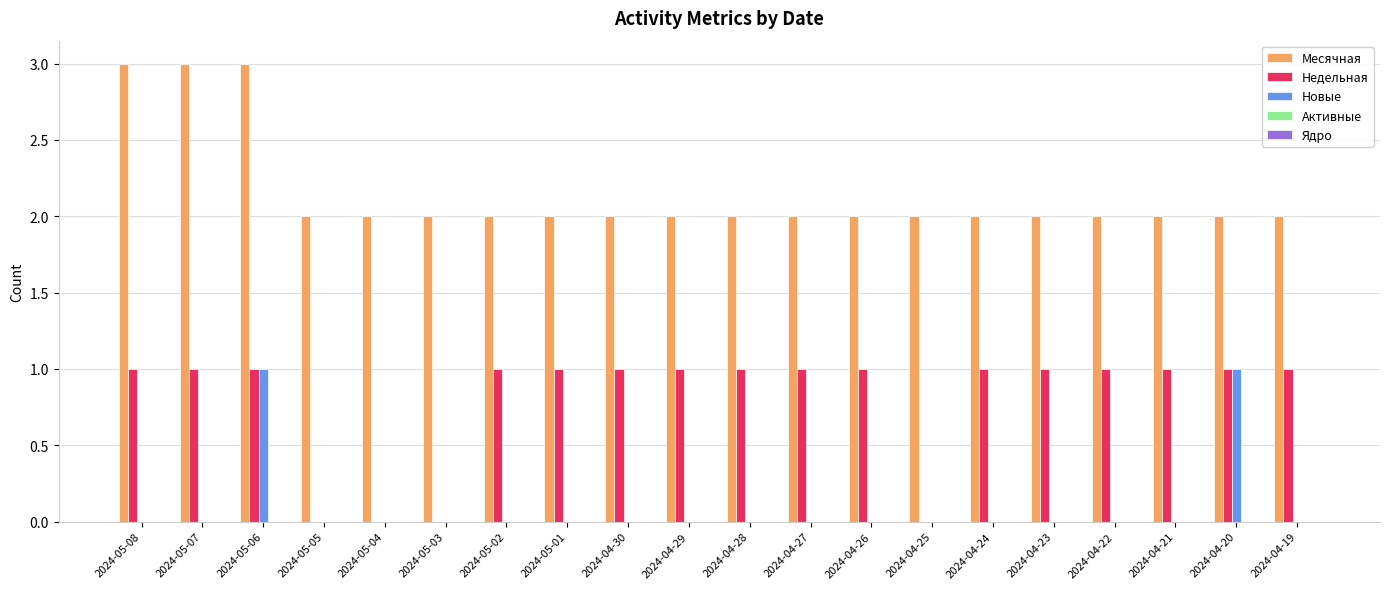

What is the maximum value shown in the chart?

3